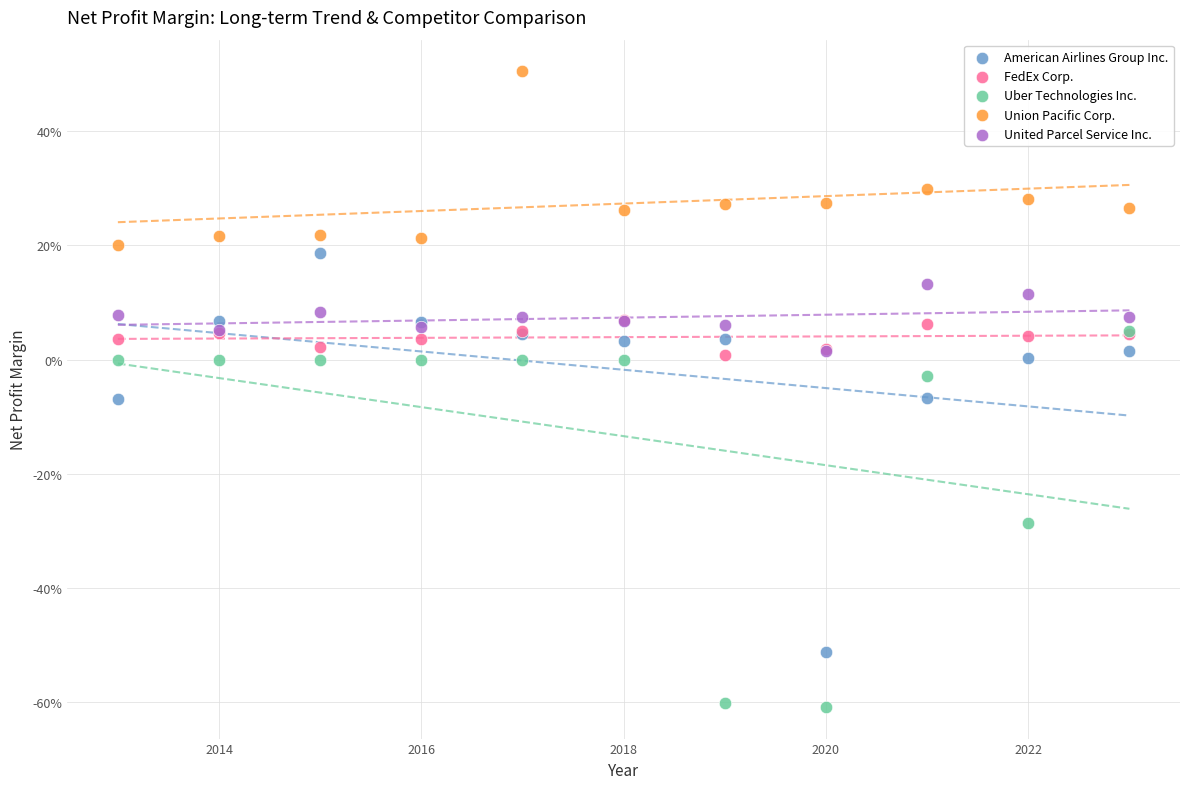

What are all the series names shown in the legend?

American Airlines Group Inc., FedEx Corp., Uber Technologies Inc., Union Pacific Corp., United Parcel Service Inc.